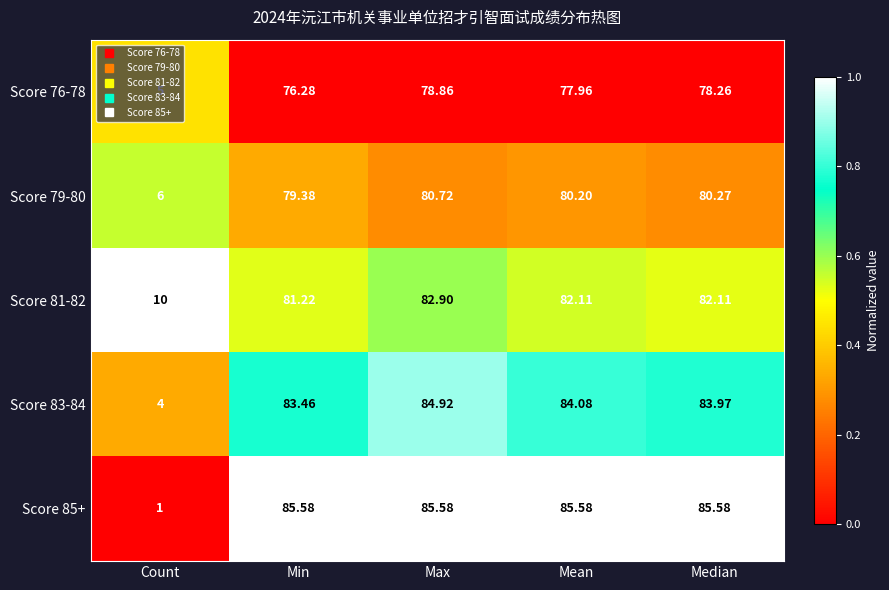

At which category does the chart reach its minimum across all series?

Count